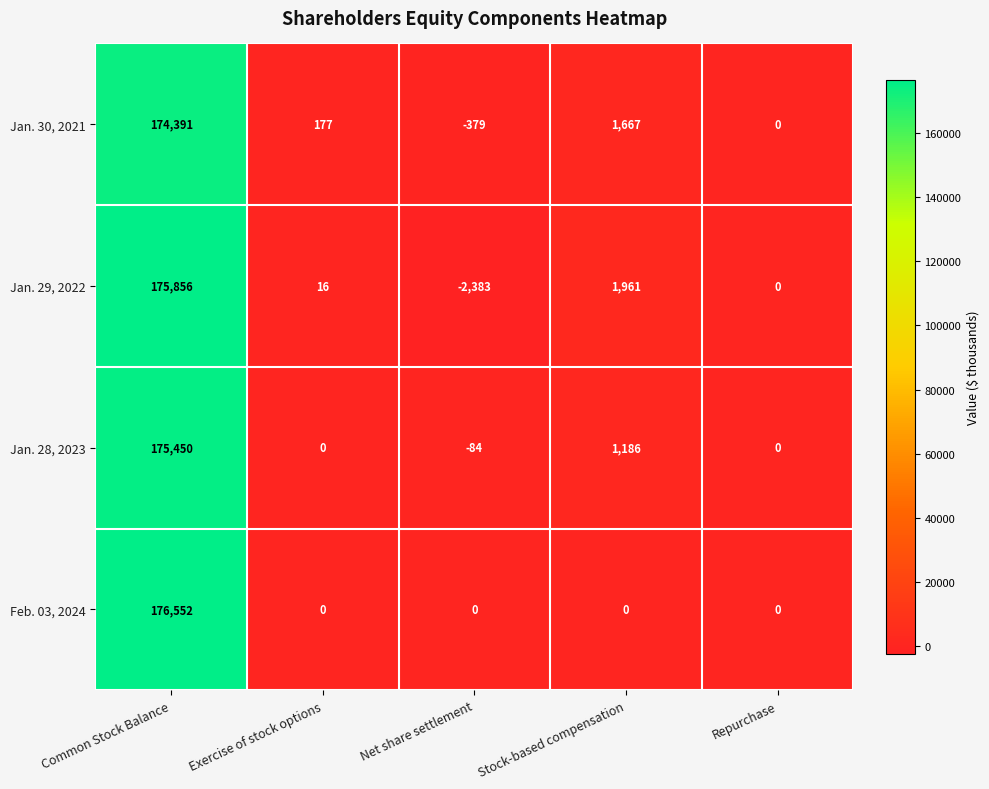

What is the difference between the maximum and second lowest values in the Jan. 28, 2023 series?

175450